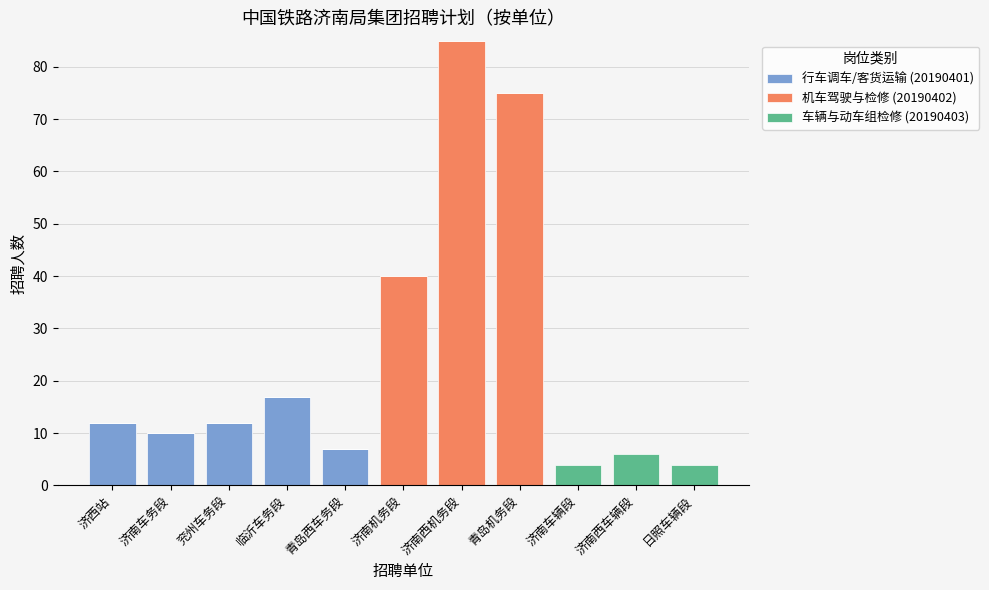

Is it true that 行车调车/客货运输 (20190401) equals 0 at 济南西机务段?

True